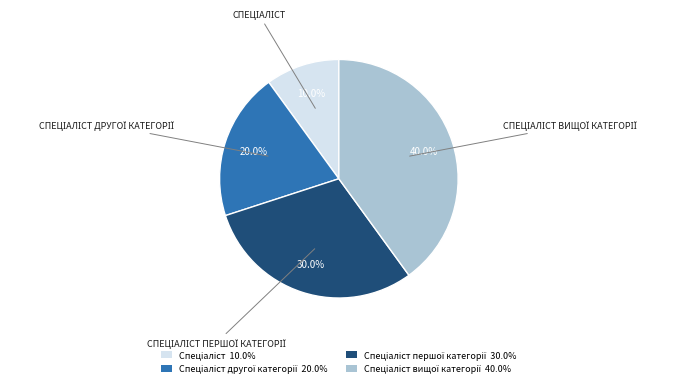

How many segments does this pie chart have?

4